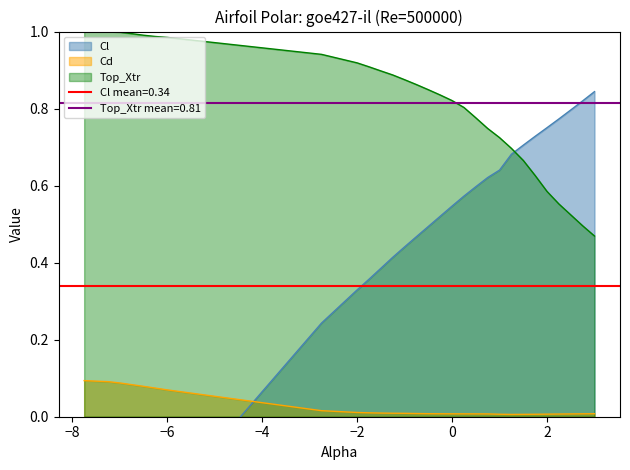

True or false: Top_Xtr and Cd intersect in this chart.

False